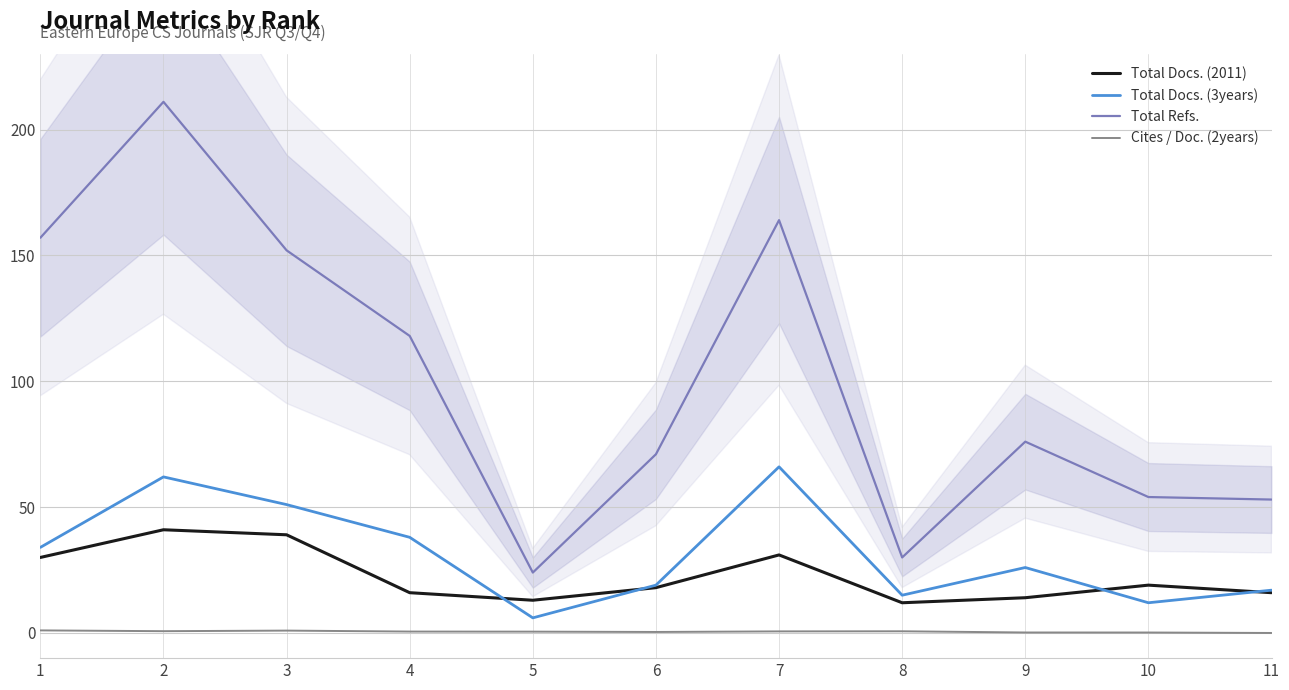

Reading left to right, transcribe all the data shown in this chart.

Total Docs. (2011): 30.0	41.0	39.0	16.0	13.0	18.0	31.0	12.0	14.0	19.0	16.0
Total Docs. (3years): 34.0	62.0	51.0	38.0	6.0	19.0	66.0	15.0	26.0	12.0	17.0
Total Refs.: 157.0	211.0	152.0	118.0	24.0	71.0	164.0	30.0	76.0	54.0	53.0
Cites / Doc. (2years): 1.0	0.7	0.9	0.6	0.5	0.4	0.6	0.7	0.2	0.2	0.0